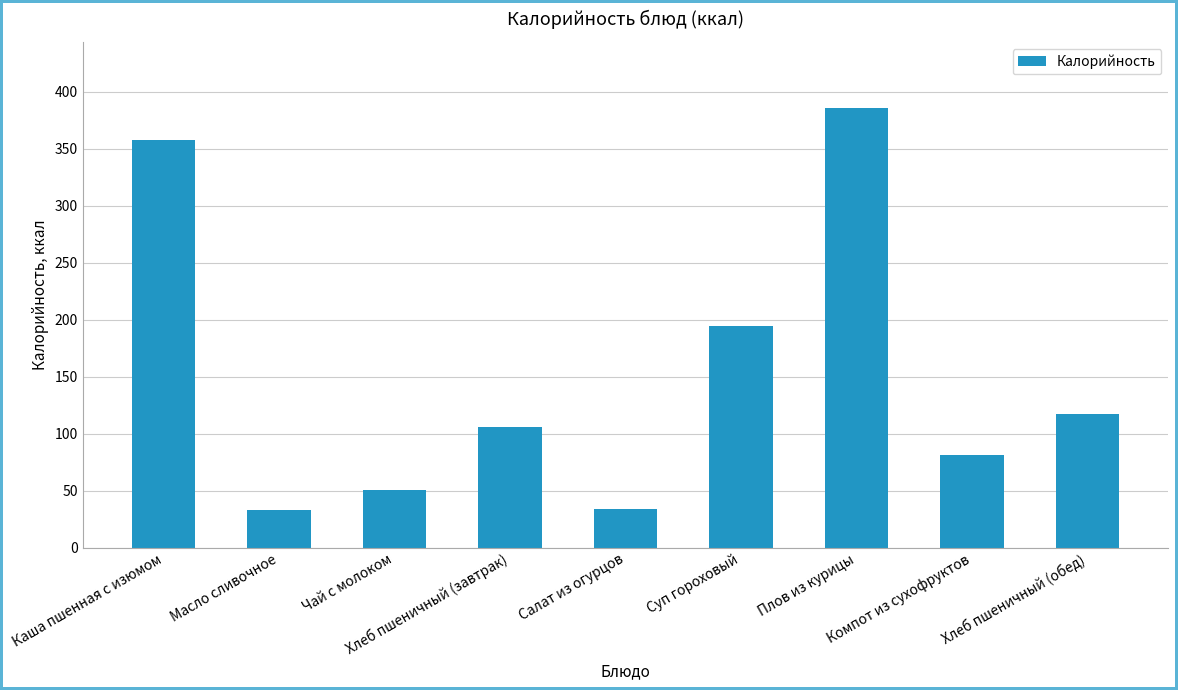

At which label does the data first exceed 105?

Каша пшенная с изюмом